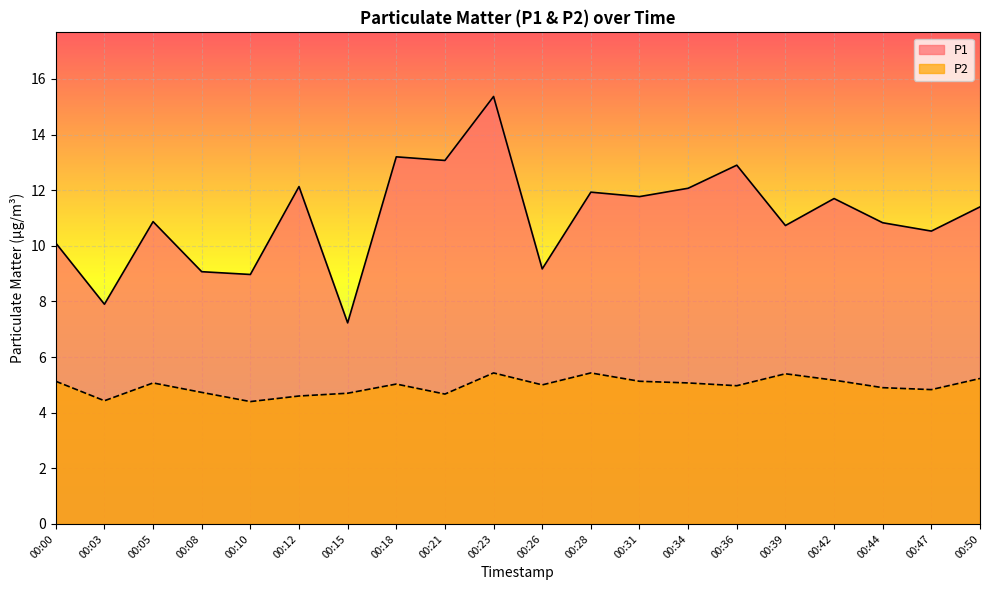

True or false: P1 and P2 cross at least once.

False